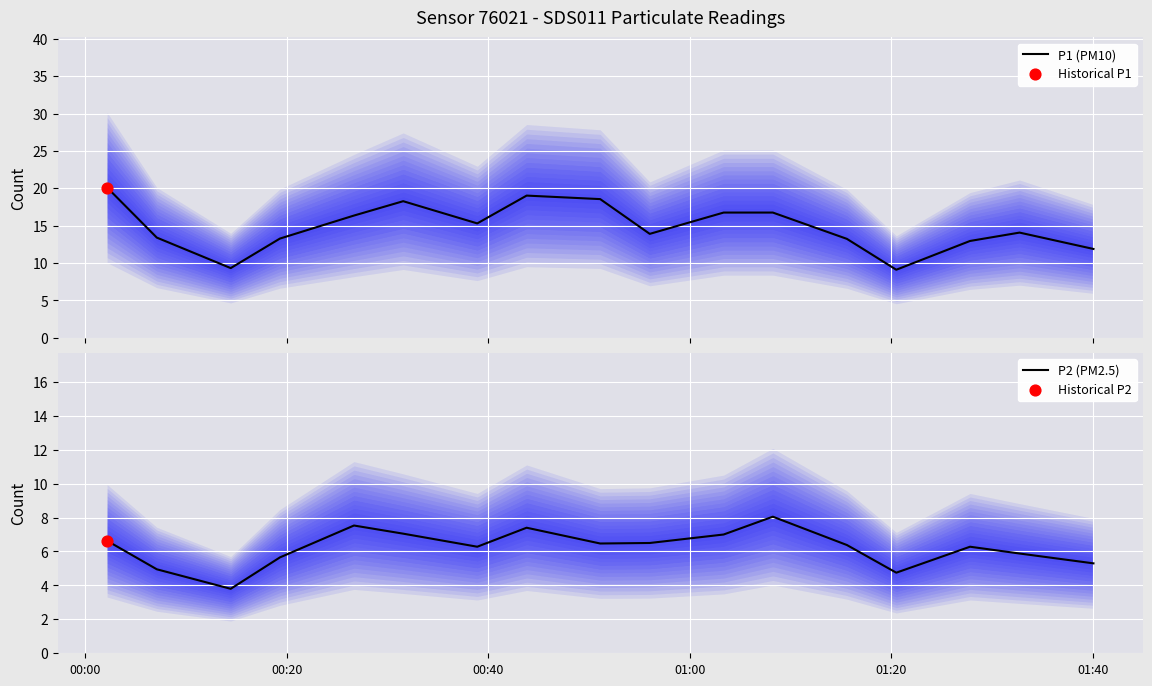

At how many categories does at least one series exceed 16?

7